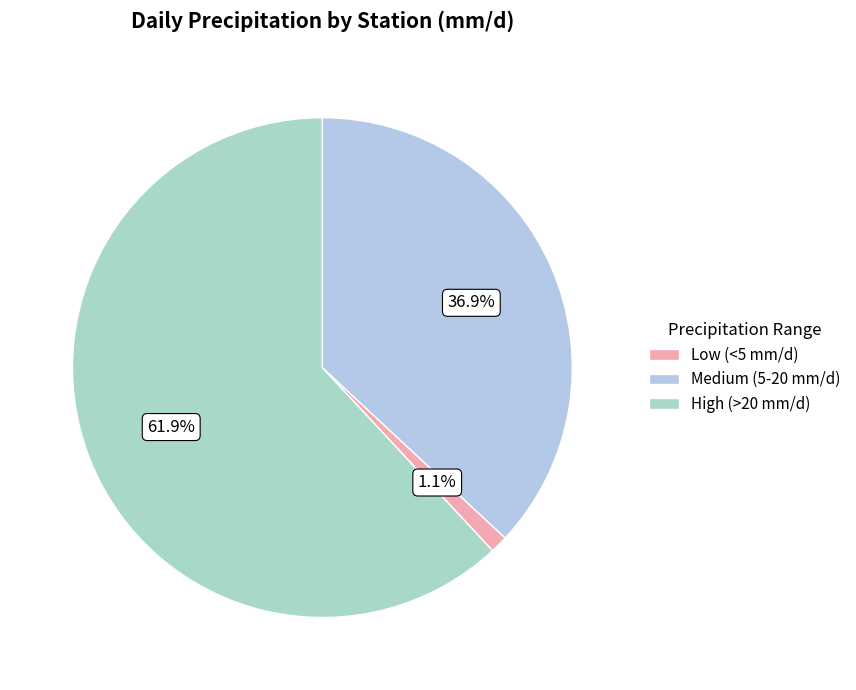

Count the number of slices in the pie.

3